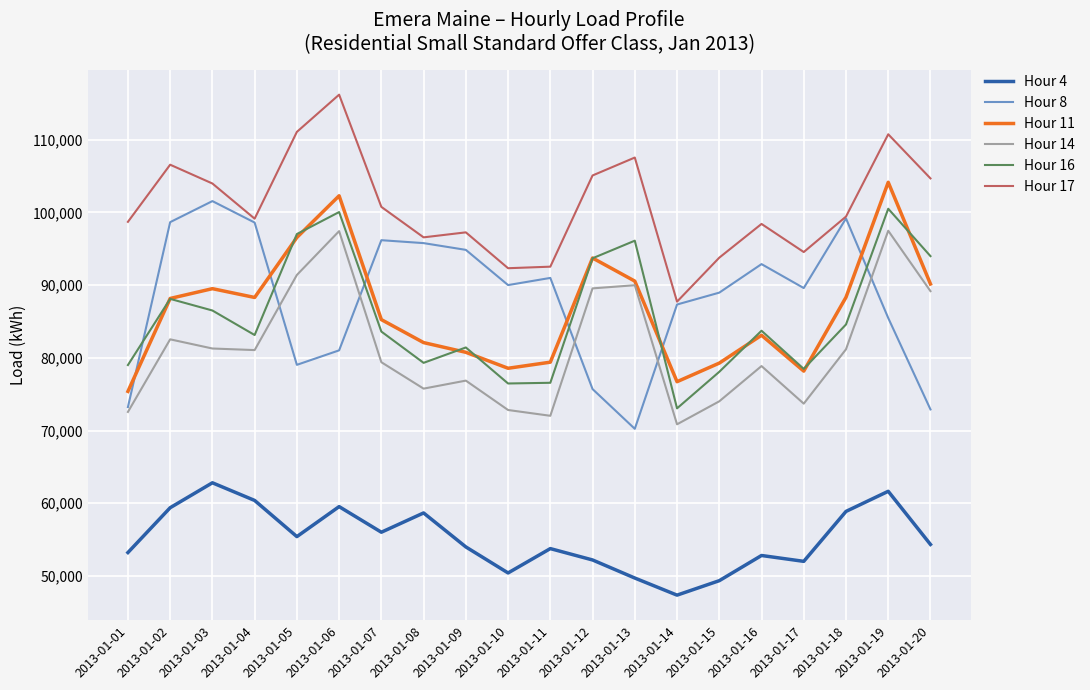

What is the difference between the highest and lowest values at 2013-01-15?

44436